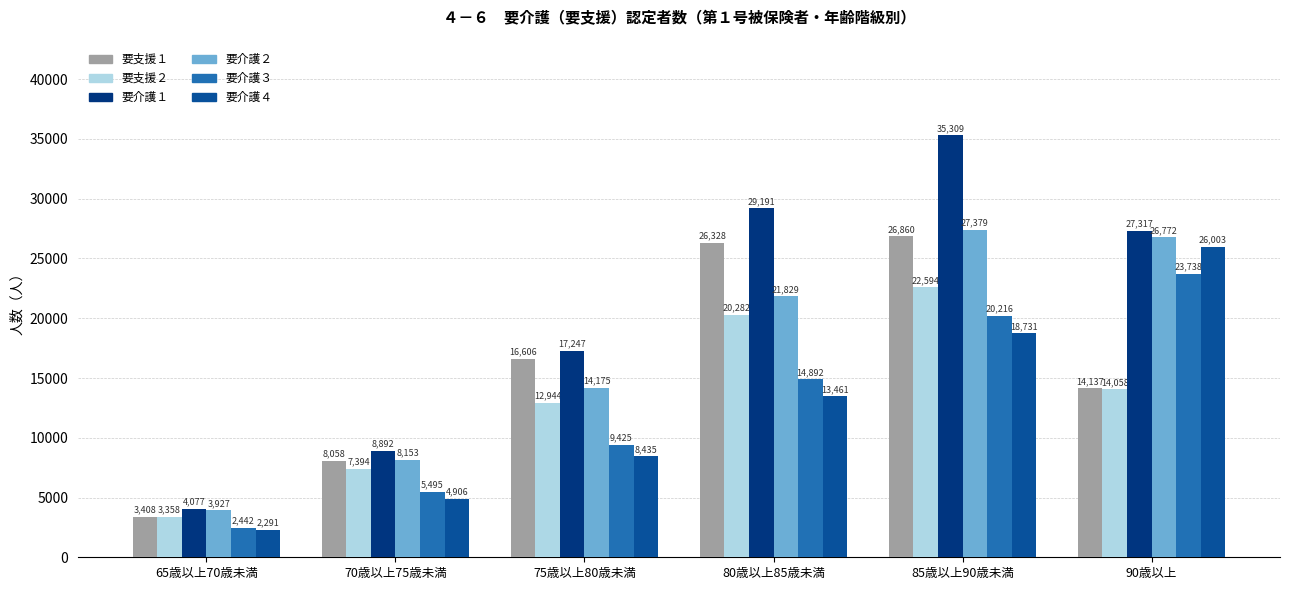

Rank the series at 75歳以上80歳未満 from lowest to highest value.

要介護４, 要介護３, 要支援２, 要介護２, 要支援１, 要介護１